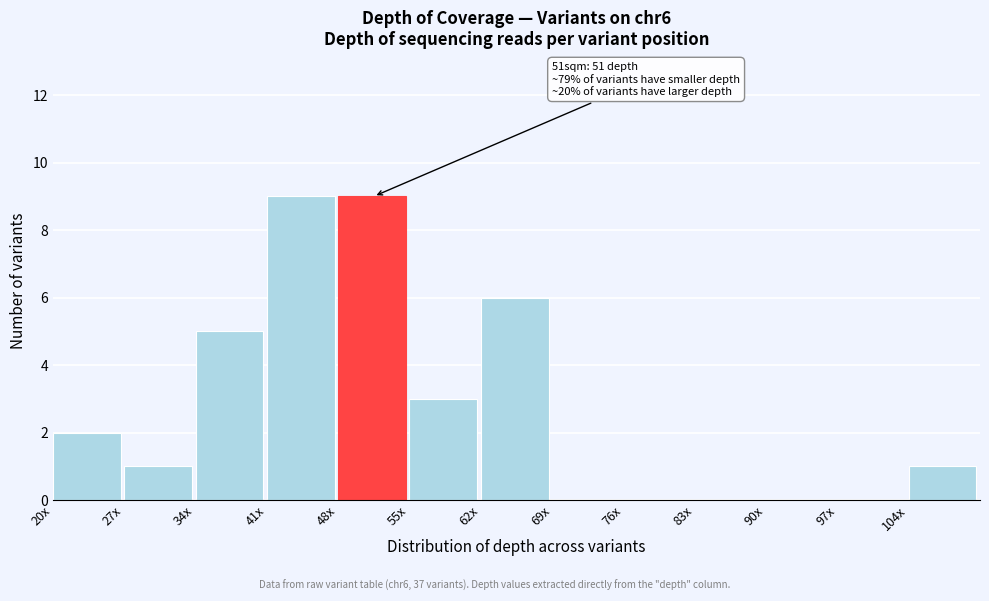

Reading left to right, what are all the values shown in this chart?

20x=2	27x=1	34x=5	41x=9	48x=9	55x=3	62x=6	69x=0	76x=0	83x=0	90x=0	97x=0	104x=1